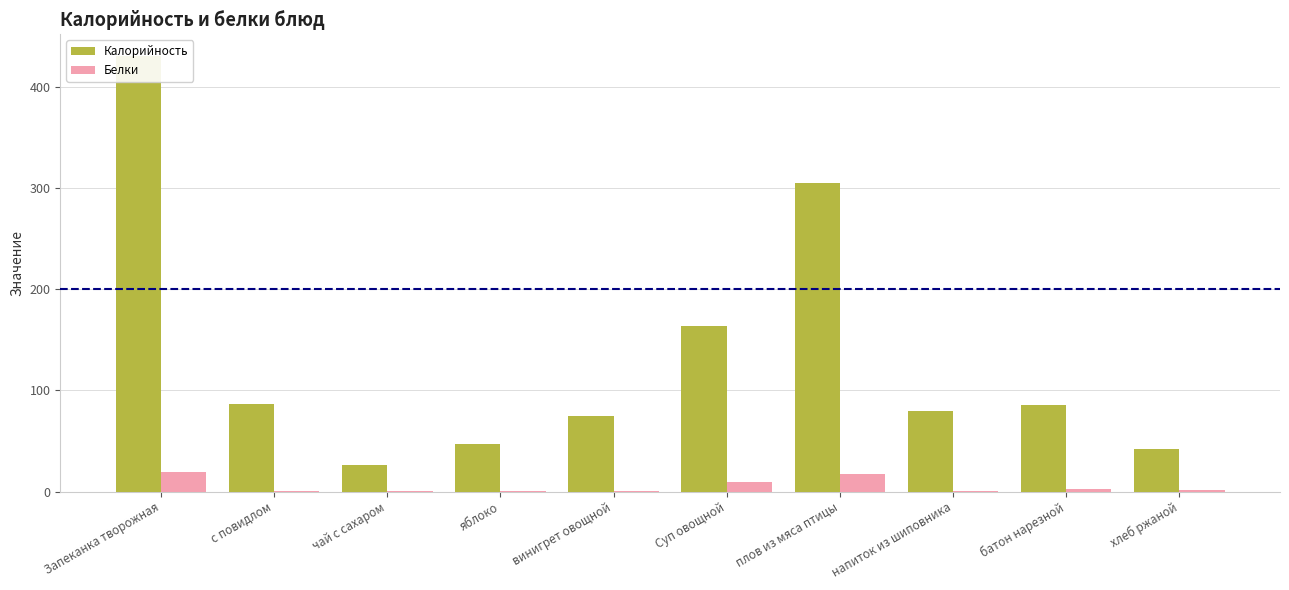

What is the value of the Калорийность bar at the 9th from the left?

85.8